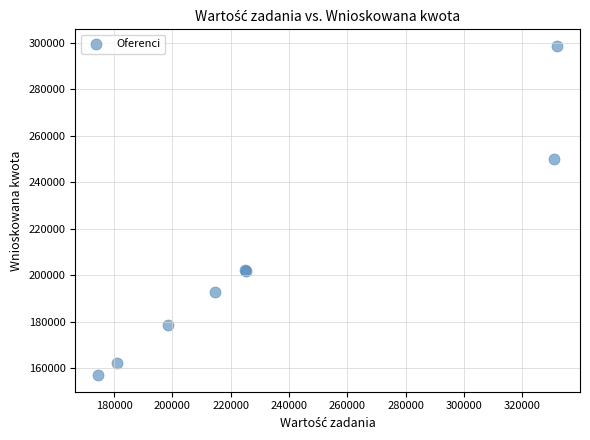

What Y value in the scatter plot is closest to 227848?

250000.0